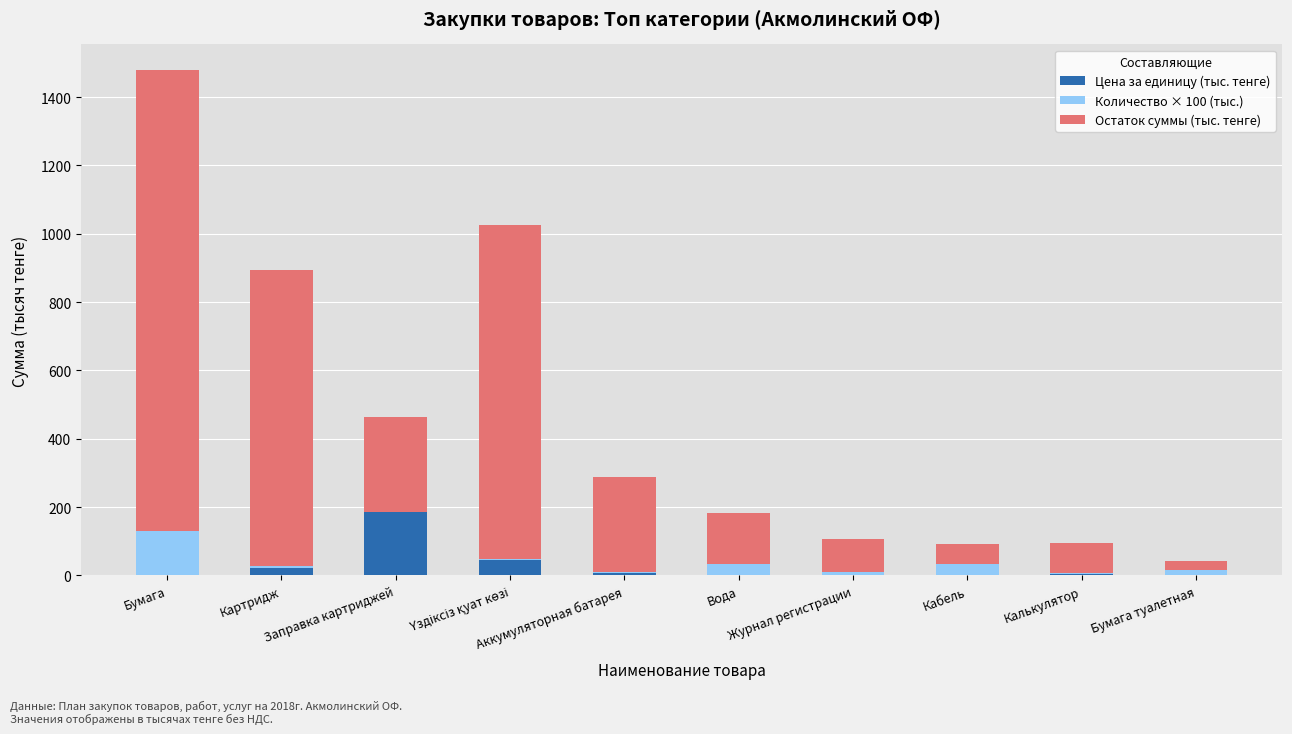

What are all the series names shown in the legend?

Цена за единицу (тыс. тенге), Количество × 100 (тыс.), Остаток суммы (тыс. тенге)